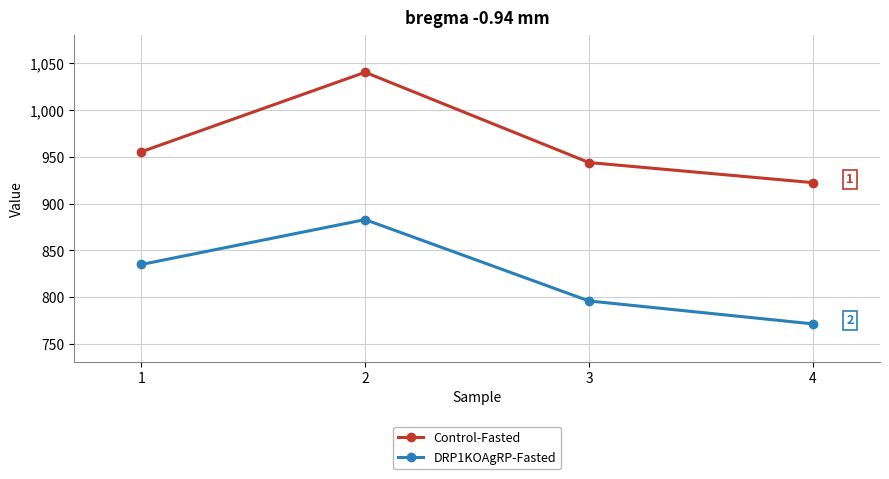

How many data points in Control-Fasted are above 955?

2